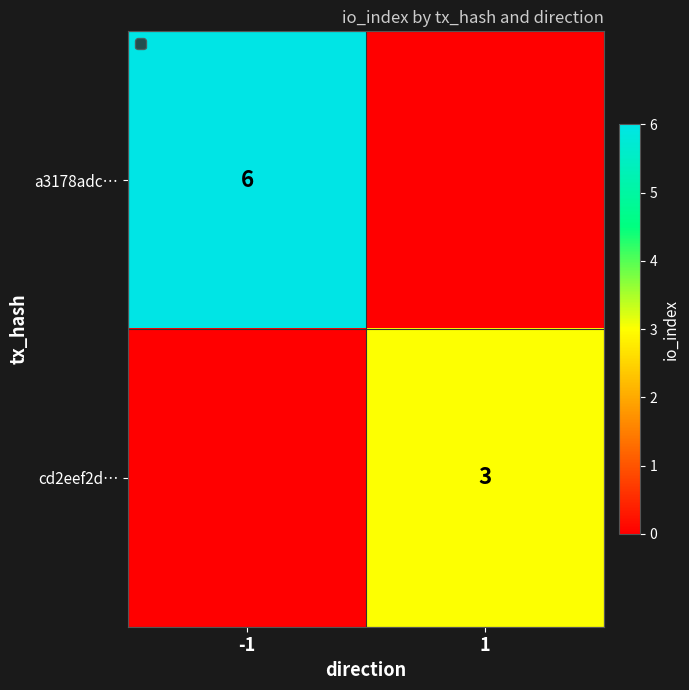

The value of cd2eef2d… at 1 is 3. True or false?

True